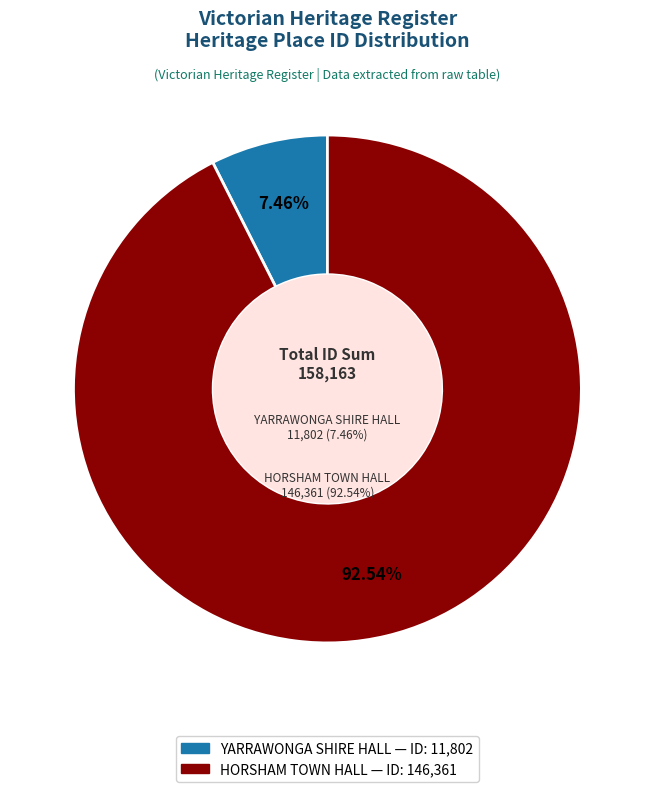

The YARRAWONGA SHIRE HALL slice represents 7% of the pie. True or false?

True